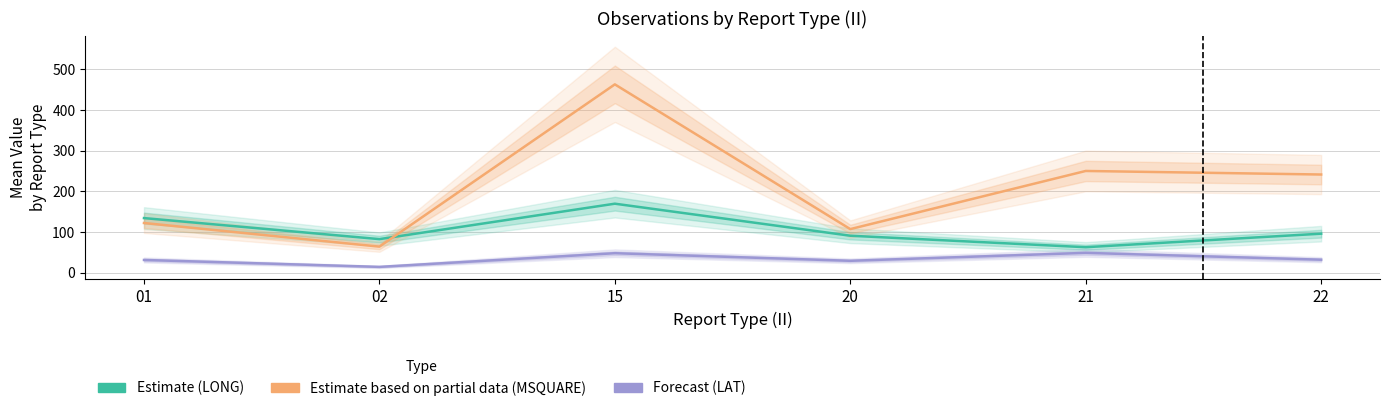

Rank the series by their average value, from lowest to highest.

Forecast (LAT), Estimate (LONG), Estimate based on partial data (MSQUARE)